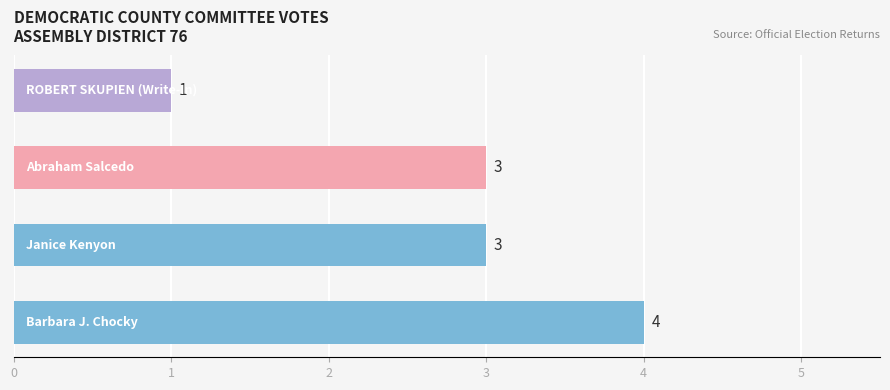

What is the greatest value displayed?

4